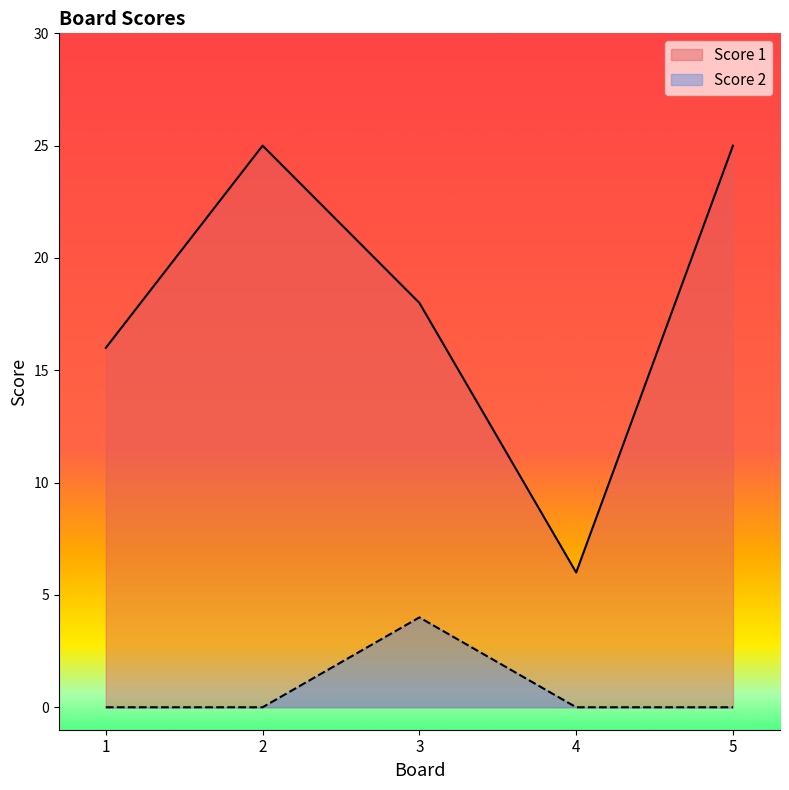

Between 3 and 1, which is larger?

3